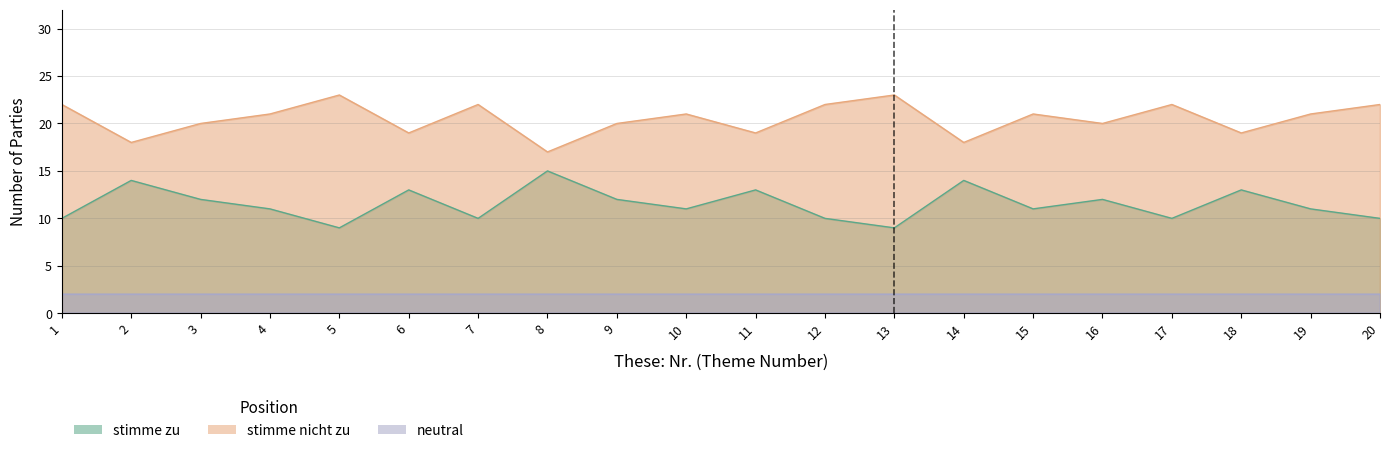

Which category has the lowest value in the stimme zu series?

5